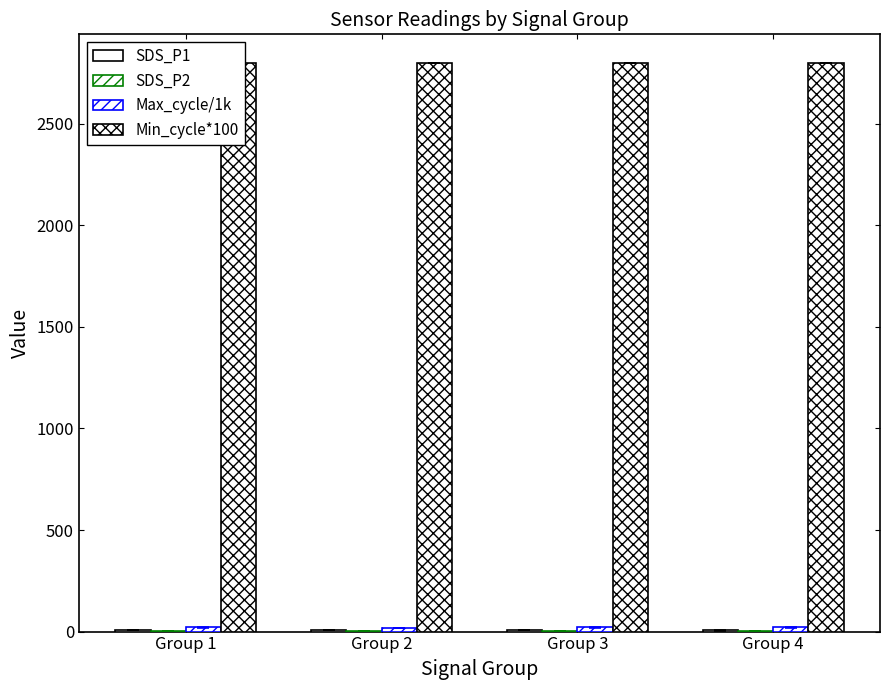

At how many categories does at least one series exceed 213?

4